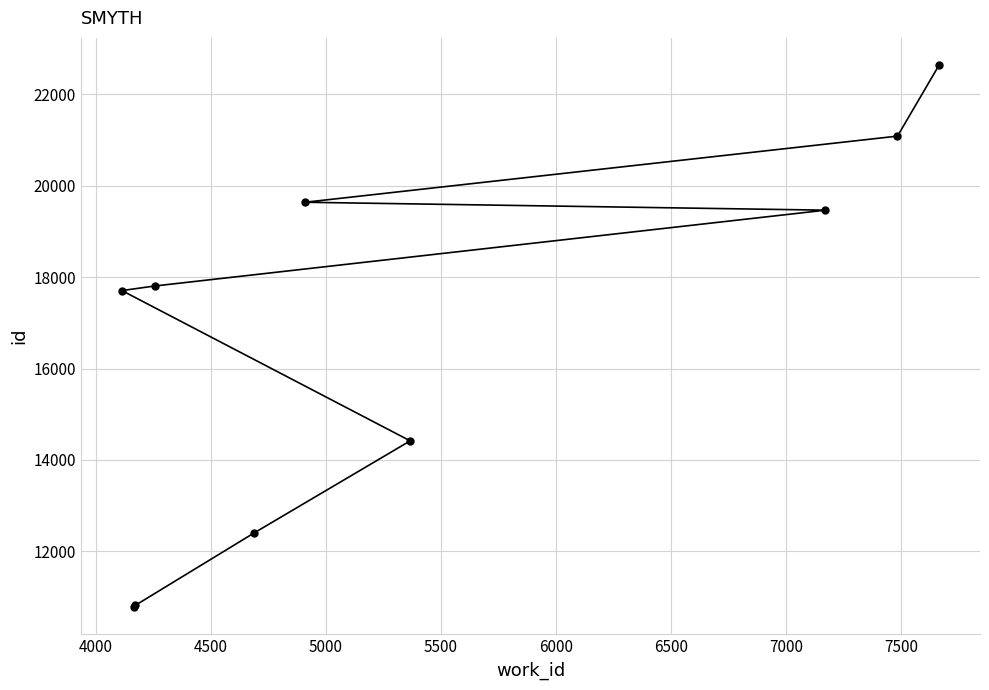

What is the greatest value displayed?

22636